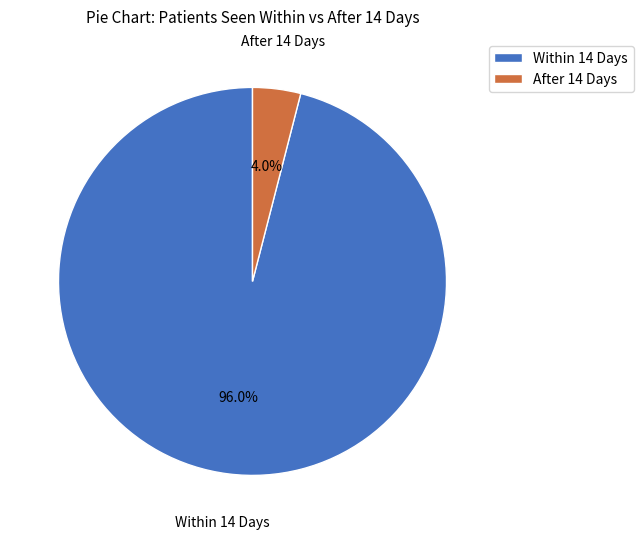

What is the ratio of the value at Within 14 Days to the value at After 14 Days?

24.0